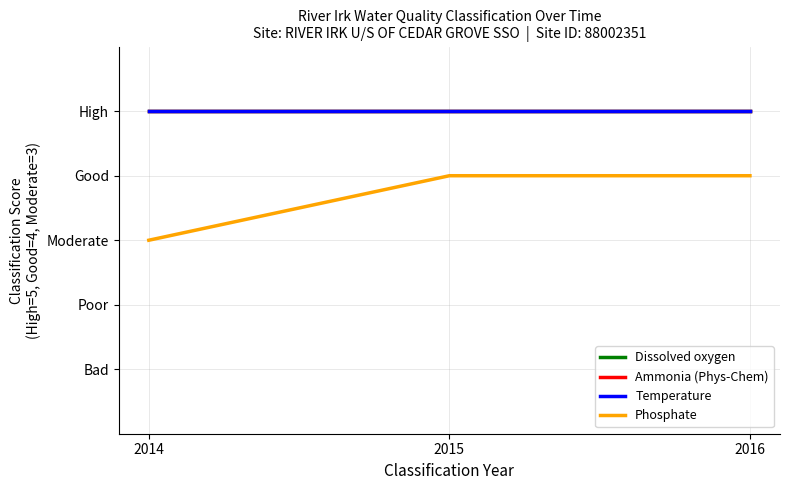

Does the chart display data point markers on the line(s)?

No